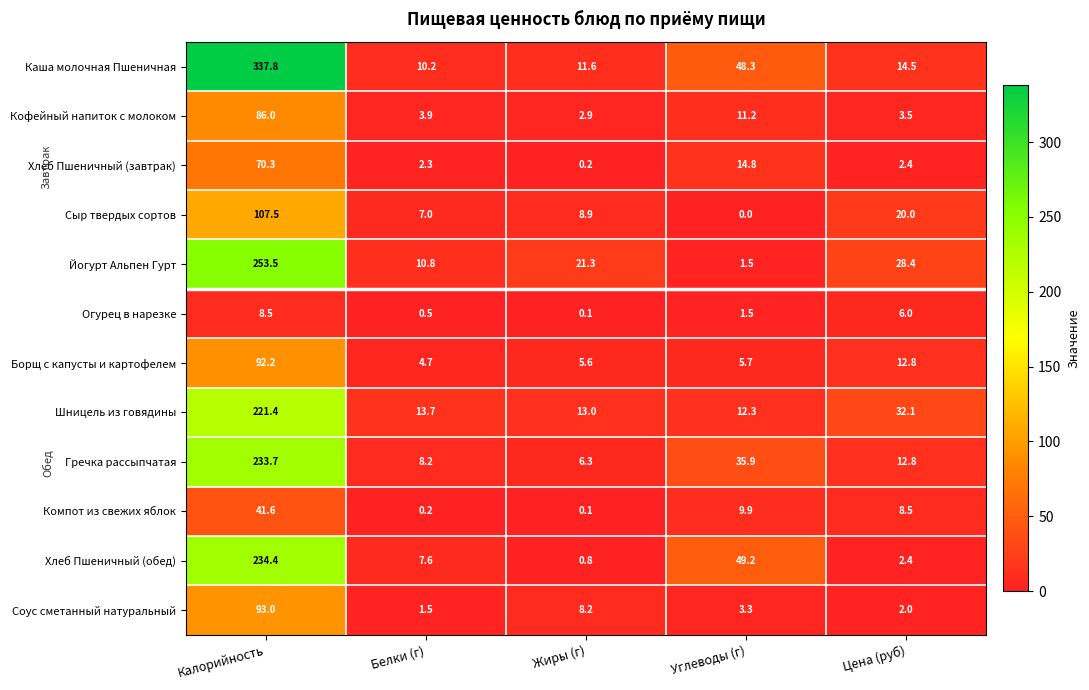

At which label does Компот из свежих яблок first exceed 8?

Калорийность